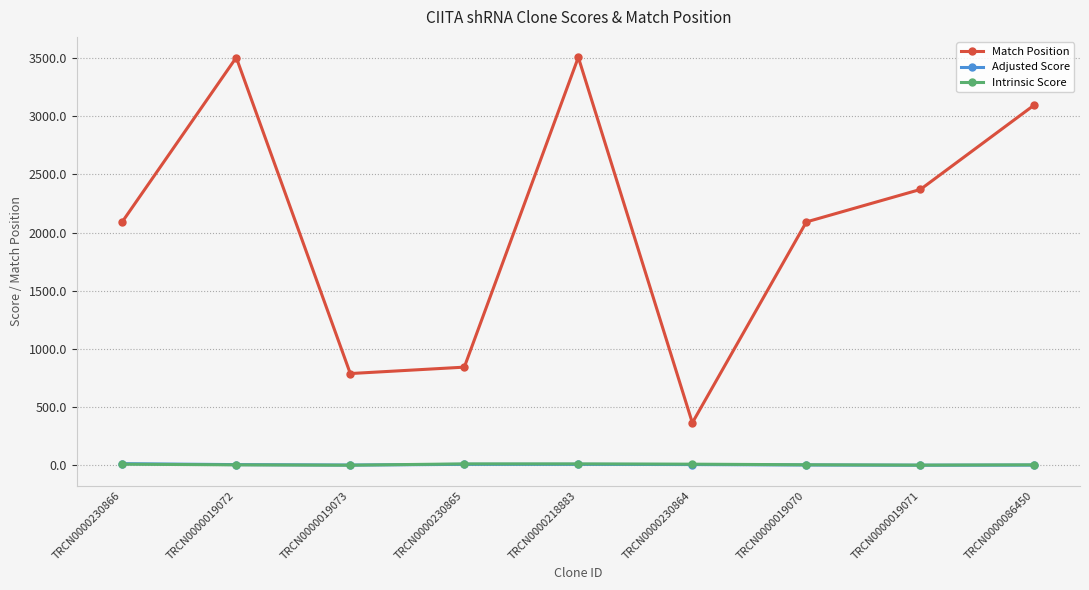

Where is the first local minimum for Match Position?

TRCN0000019073